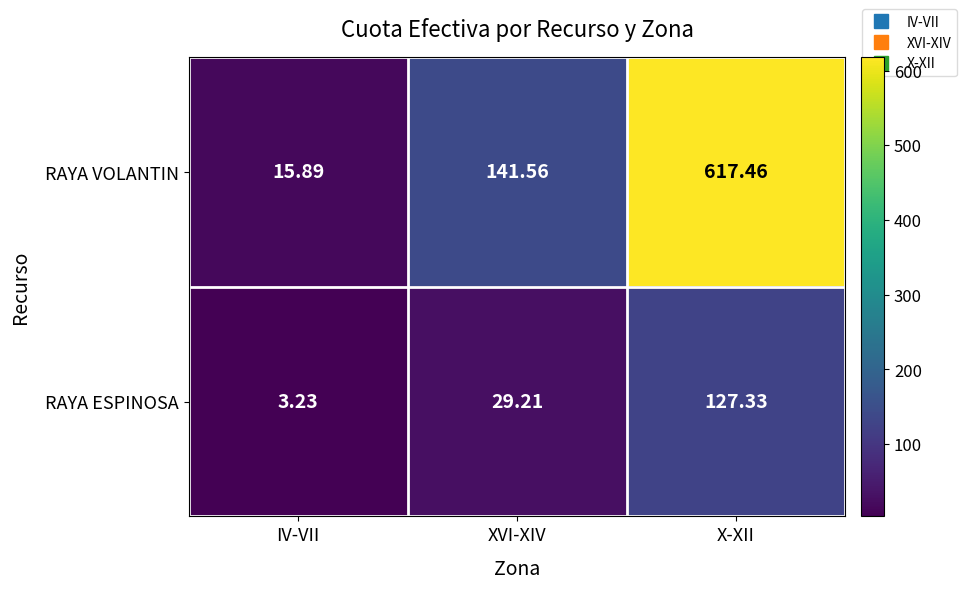

At which label is RAYA VOLANTIN closest to 316?

XVI-XIV